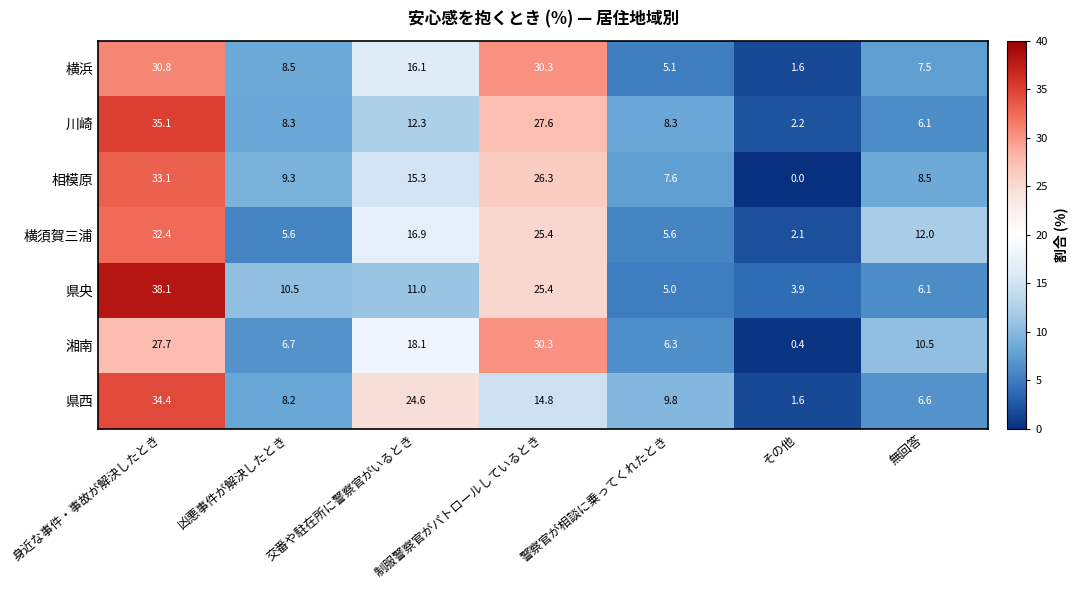

What is the total value across all series at 交番や駐在所に警察官がいるとき?

114.3